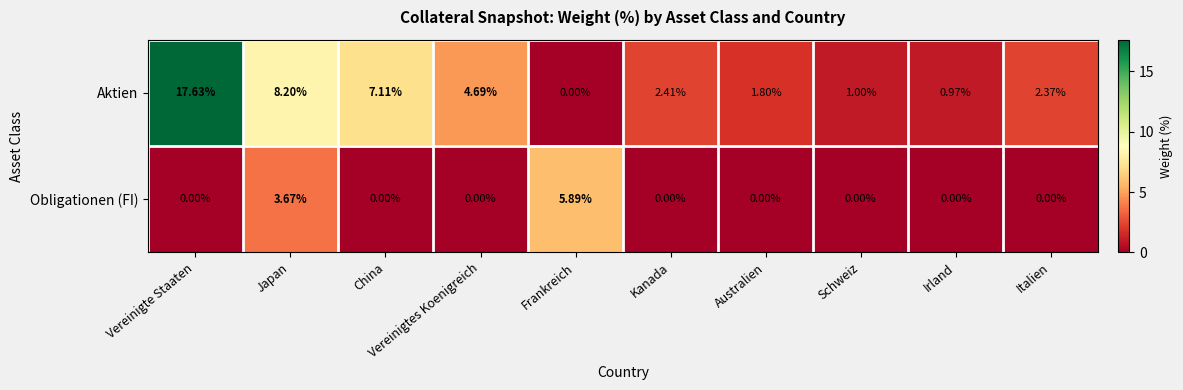

What is the difference between the highest and lowest values at Japan?

4.5